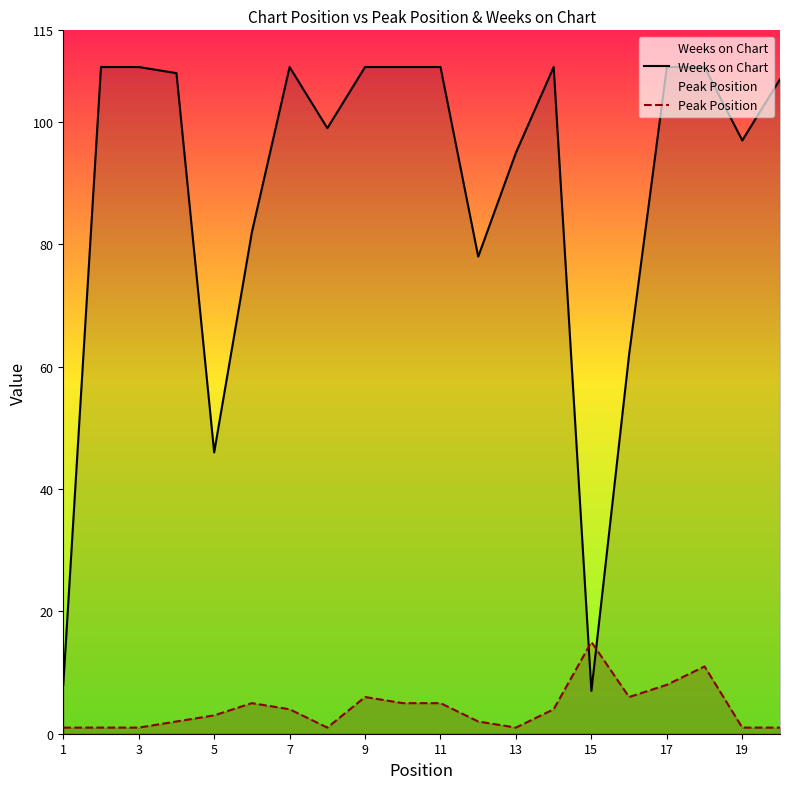

How many lines are shown in the chart?

2